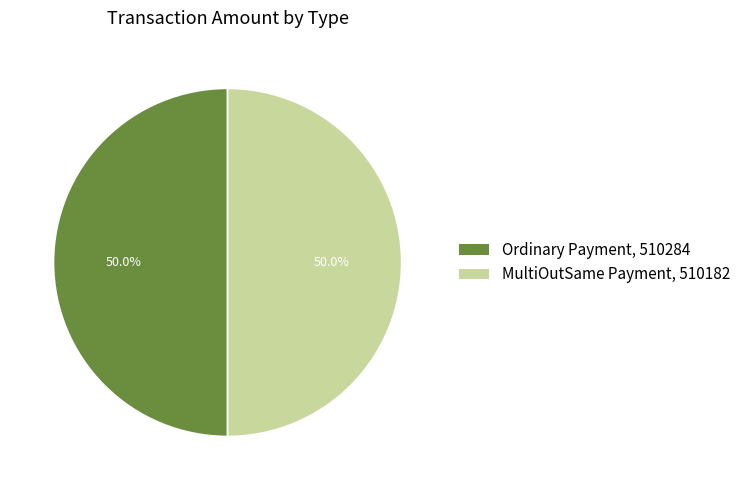

Do MultiOutSame Payment, 510182 and Ordinary Payment, 510284 together represent more than half of the pie?

Yes